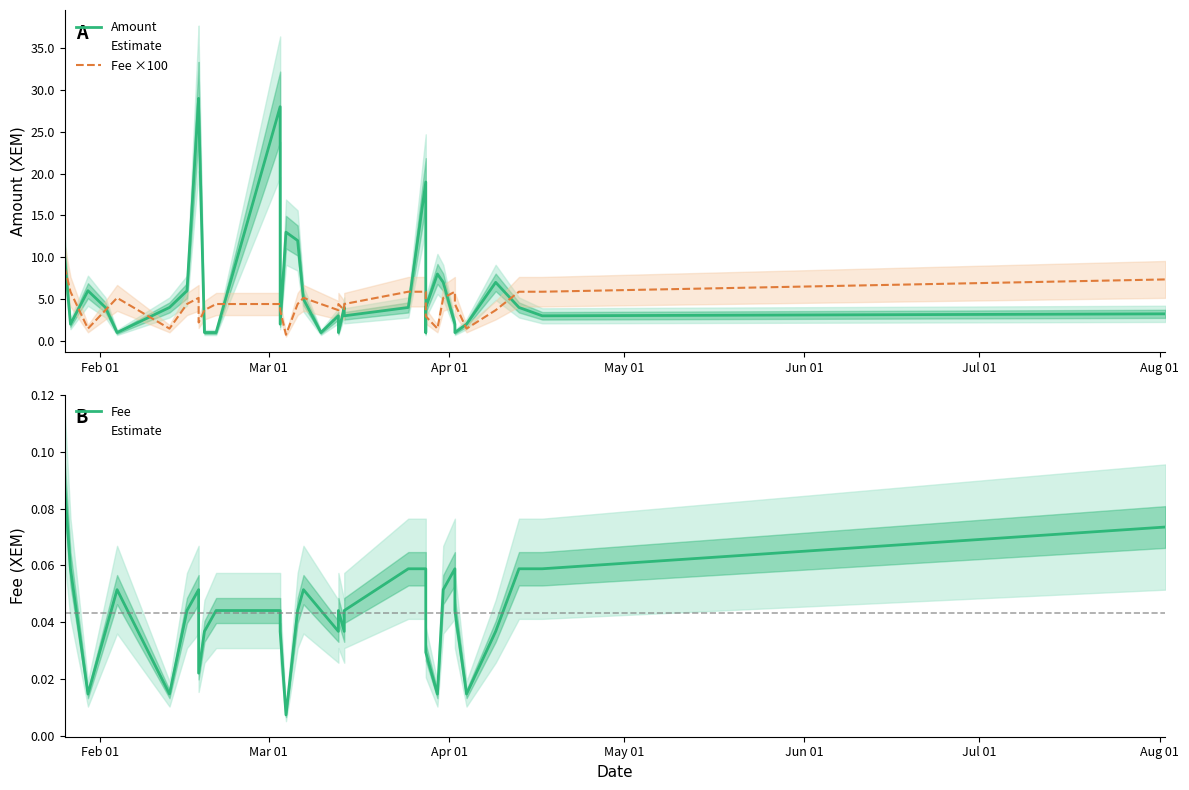

The value of Fee ×100 at 19 is 5.8. True or false?

False